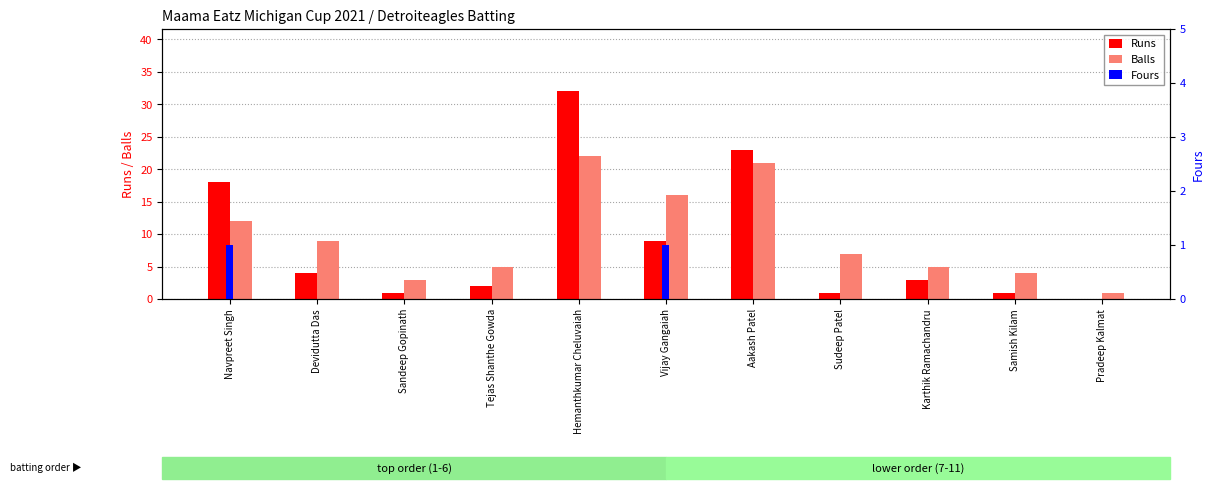

Is the value of Balls at Tejas Shanthe Gowda greater than the value of Fours at Navpreet Singh?

Yes